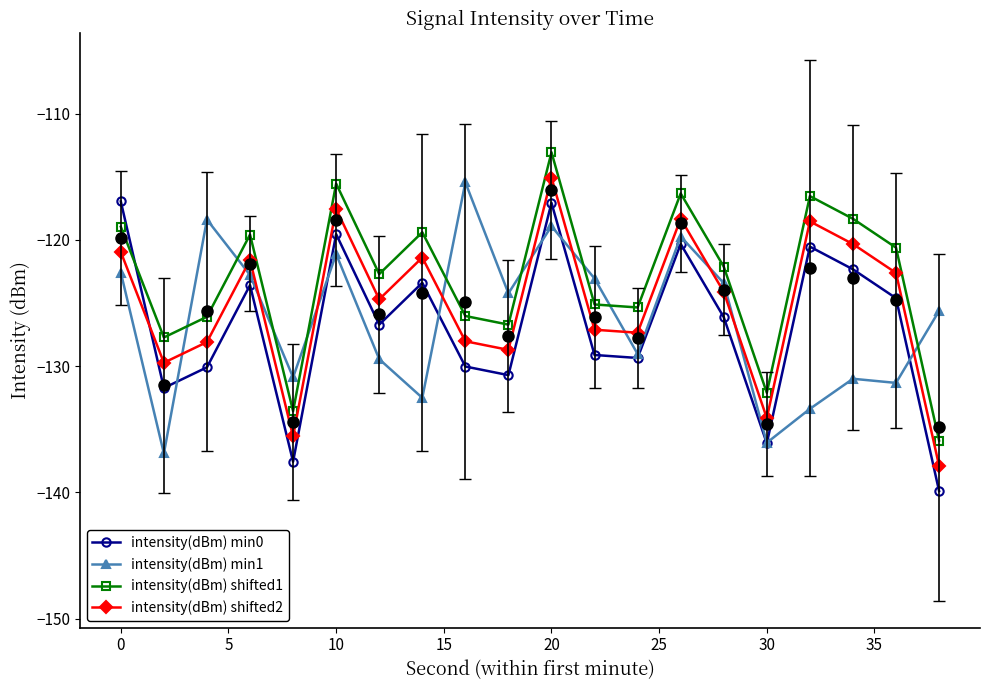

What is the average value of the intensity(dBm) min0 series?

-126.8